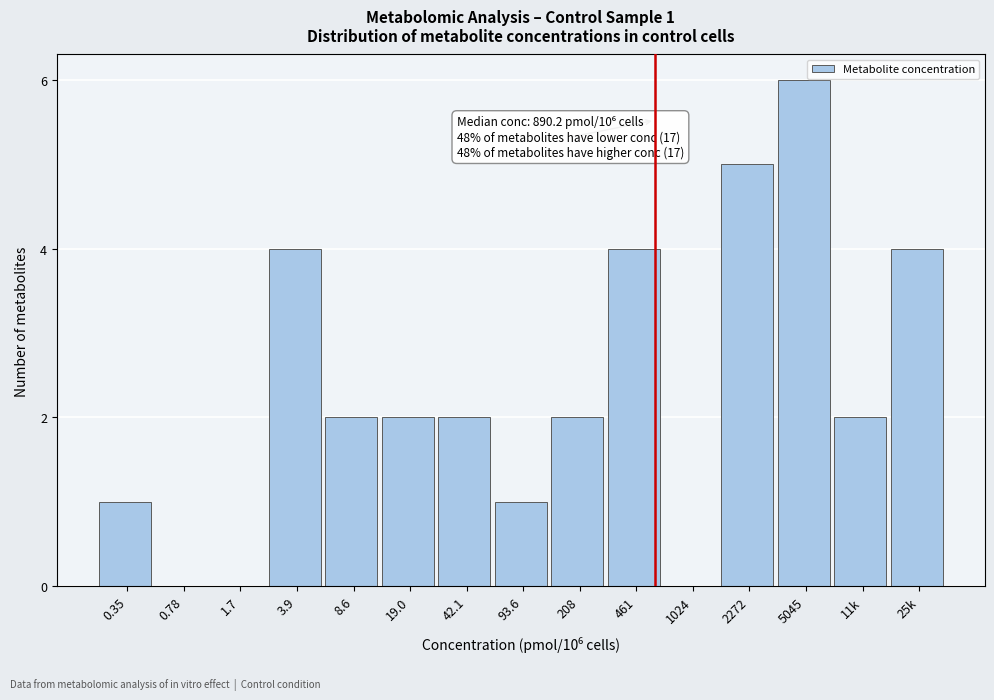

Reading left to right, list all the values displayed in this chart.

0.35=1	0.78=0	1.7=0	3.9=4	8.6=2	19.0=2	42.1=2	93.6=1	208=2	461=4	1024=0	2272=5	5045=6	11k=2	25k=4